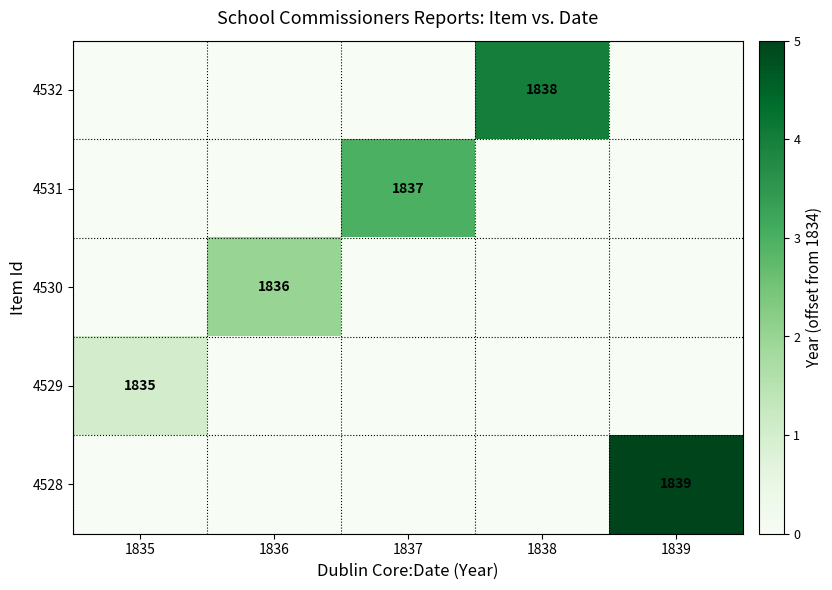

True or false: 4528 has a value of 2509 at 1839.

False